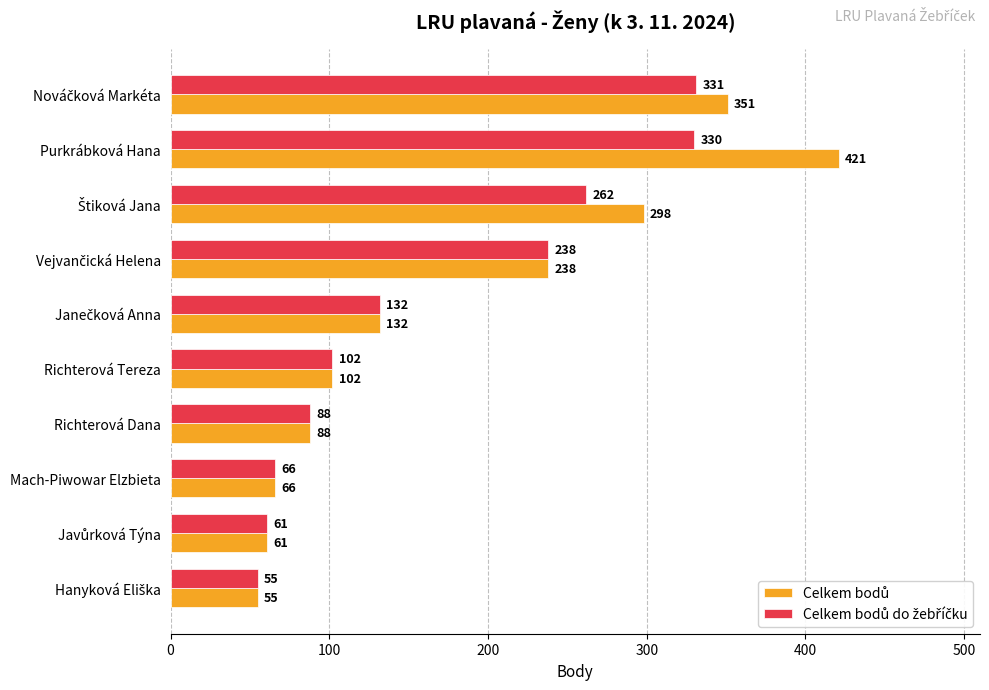

What is the maximum value shown in the chart?

421